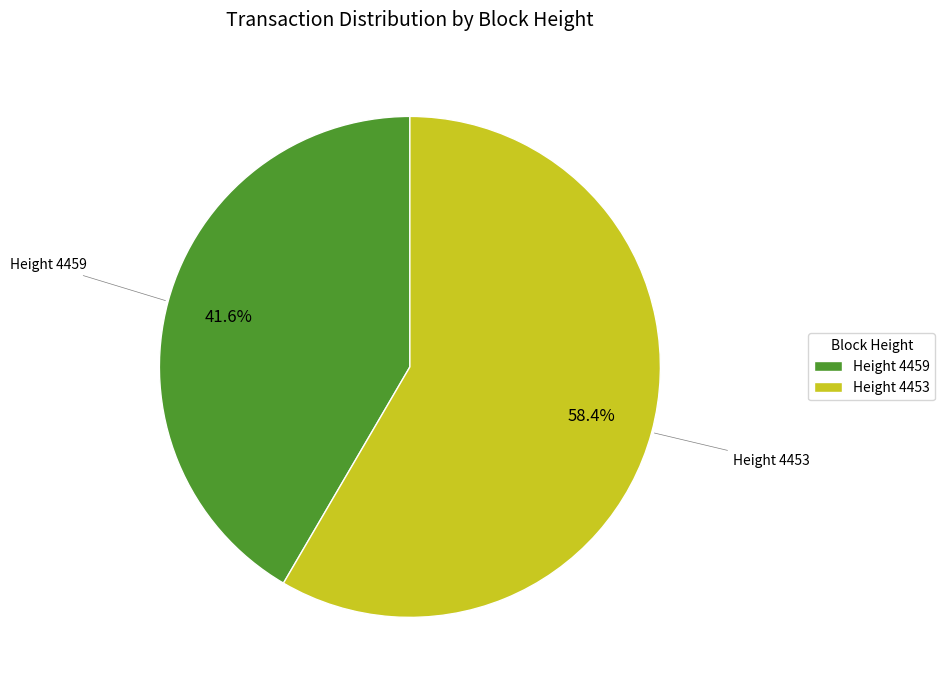

Approximately how many times larger is the value at Height 4459 compared to Height 4453?

0.7